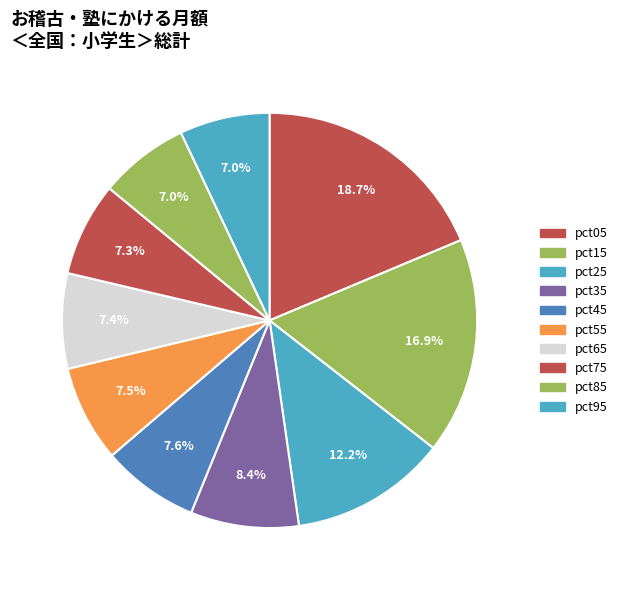

The pct95 slice represents 22% of the pie. True or false?

False